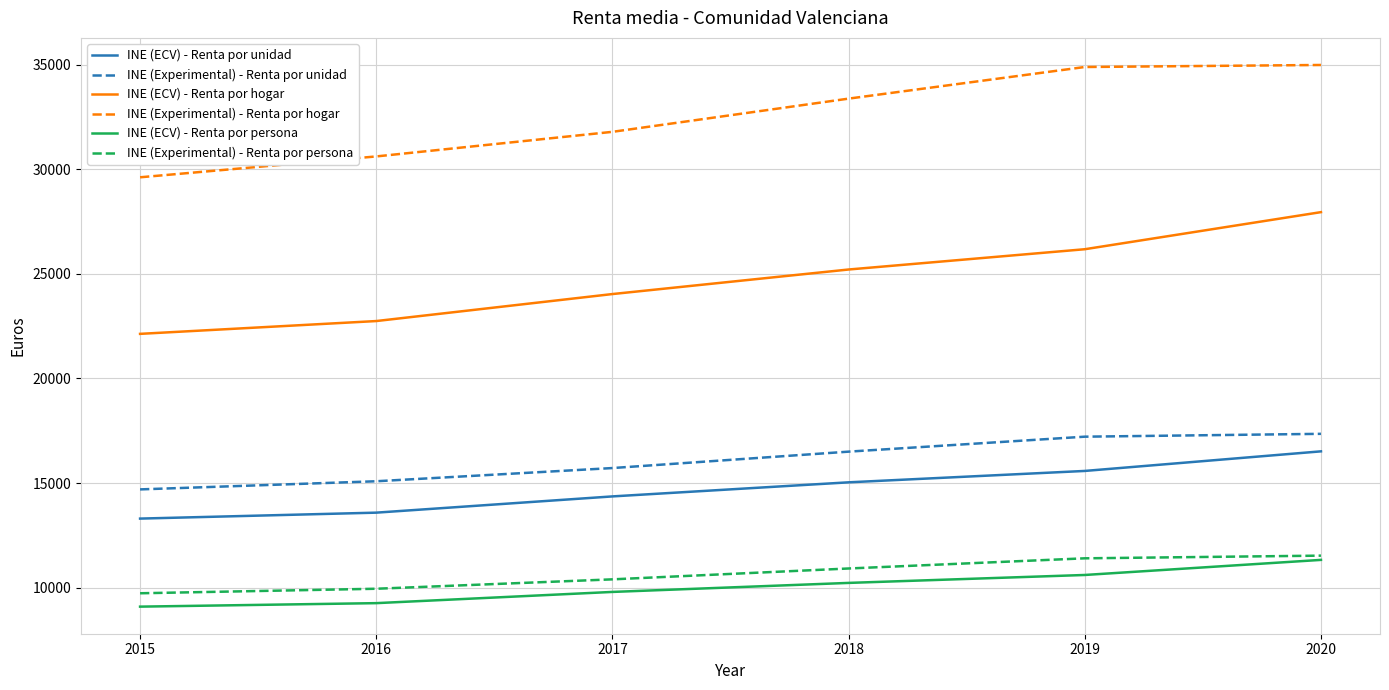

What is the highest value of the INE (ECV) - Renta por hogar series?

27948